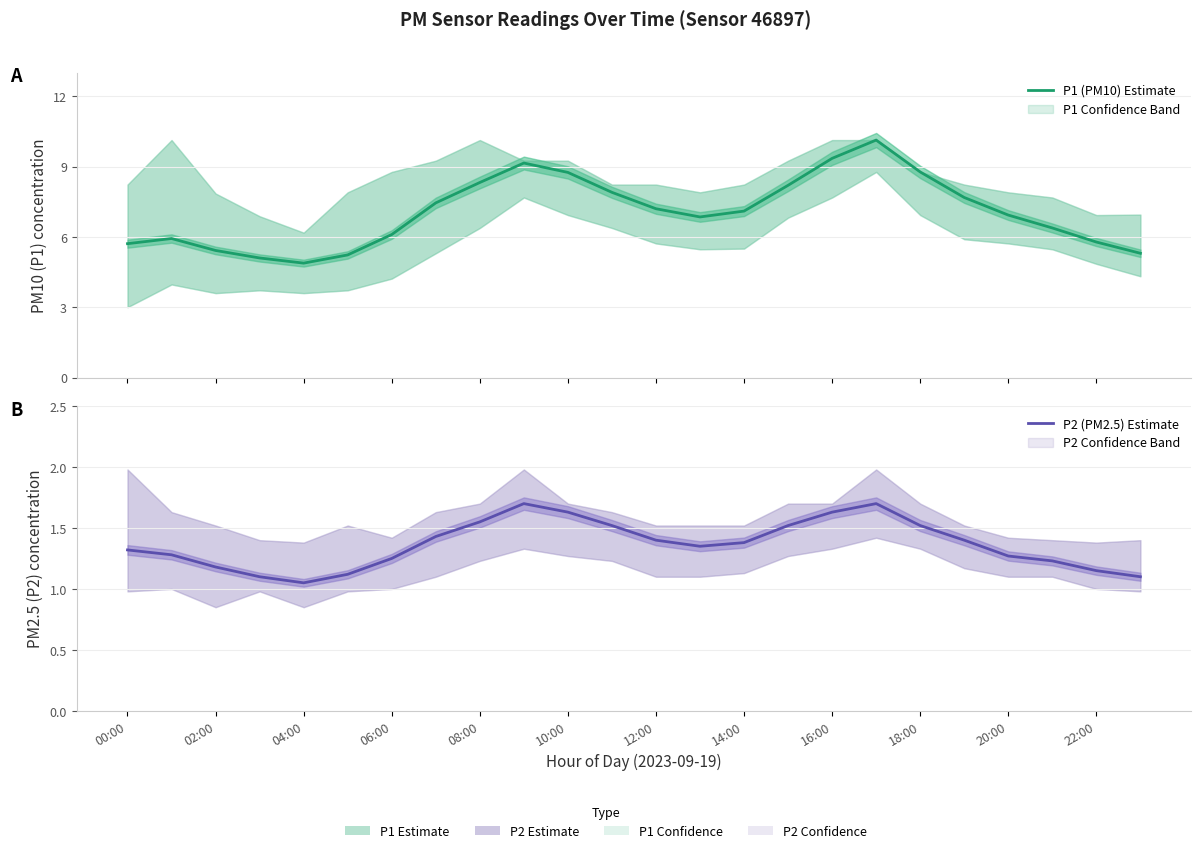

How many lines are shown in the chart?

2